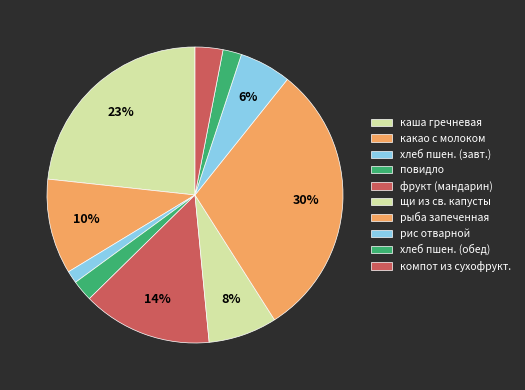

Is it true that повидло is 2% of the pie?

True